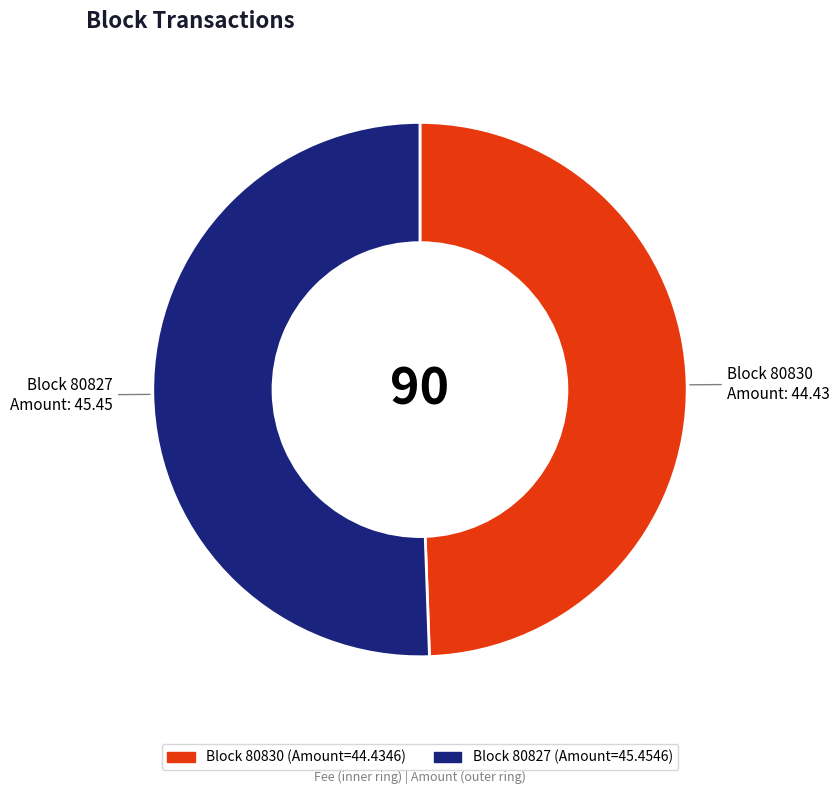

Is there a majority slice in this chart?

Yes